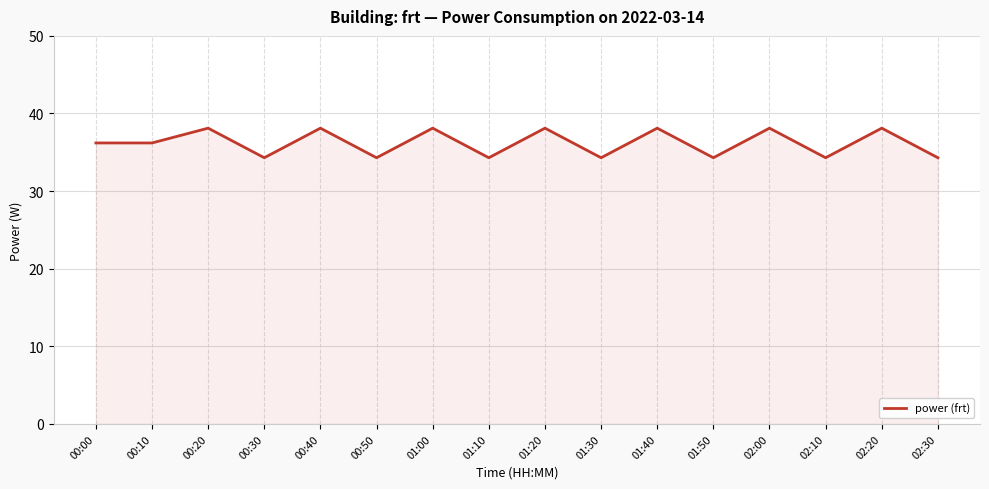

What is the smallest value displayed?

34.3